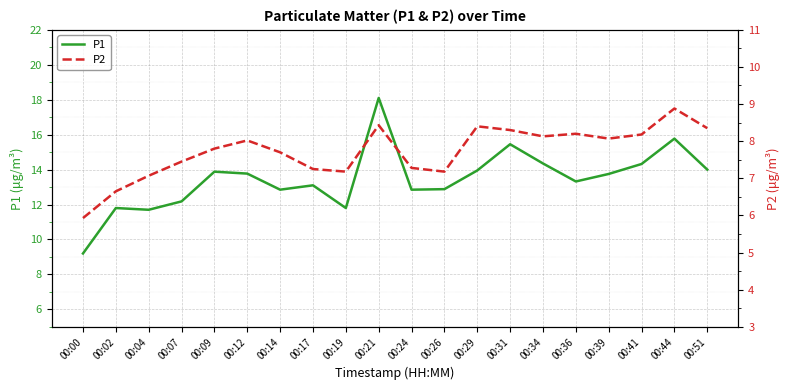

Does the chart display data point markers on the line(s)?

No